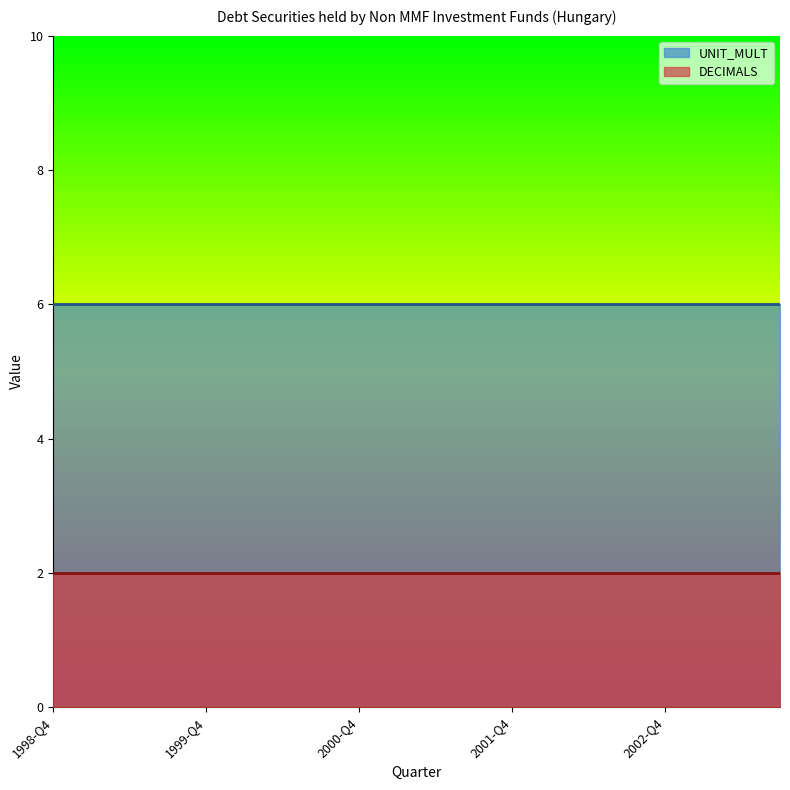

What is the lowest value of the UNIT_MULT series?

6